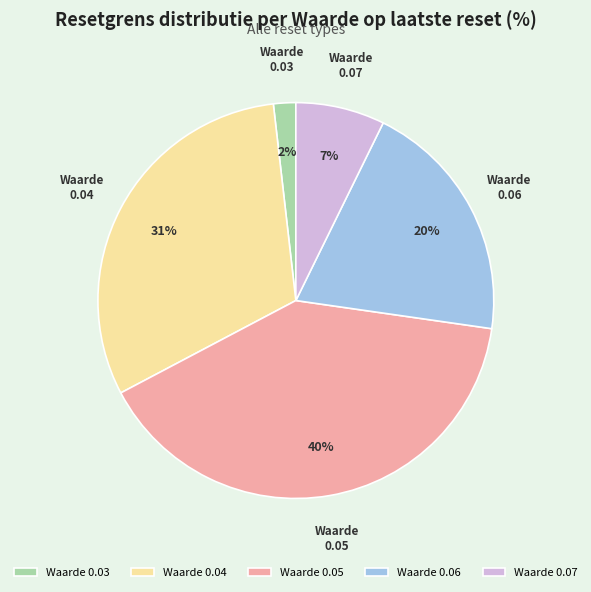

What is the smallest slice in the pie chart?

Waarde 0.03